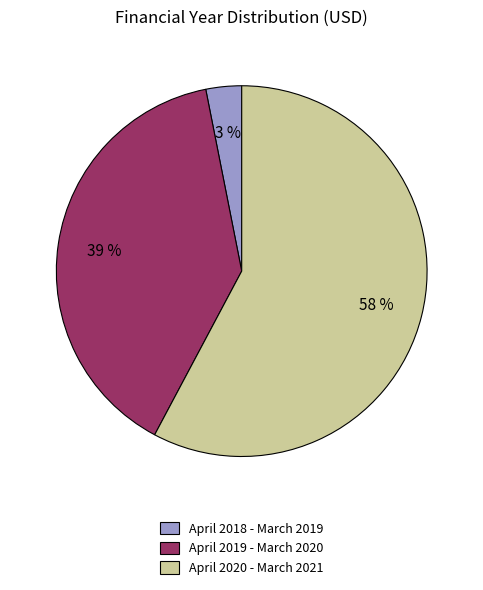

How many slices are in this pie chart?

3